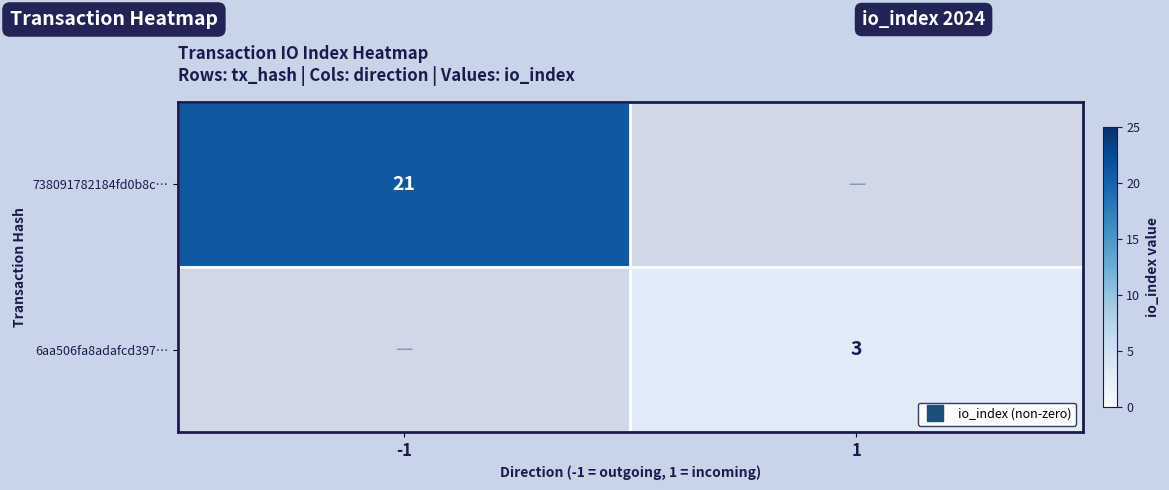

Which series has the largest total across all categories?

738091782184fd0b8c…